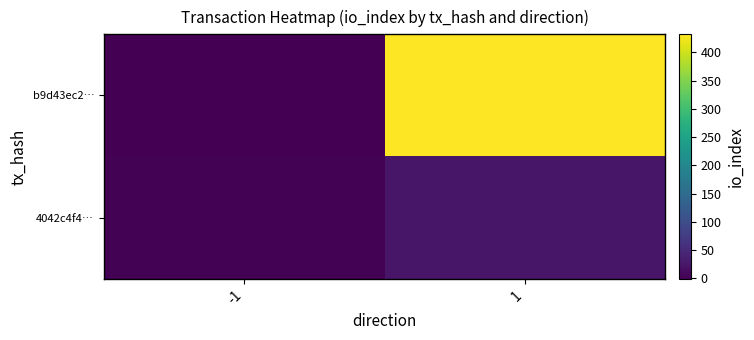

Which series has the largest range (max minus min)?

b9d43ec2…